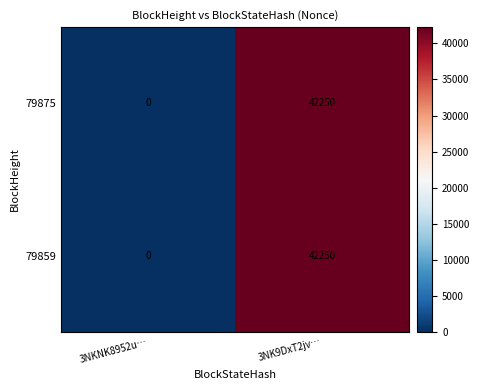

Read the 79875 value at 3NK9DxT2jv…, to the nearest 10.

42250